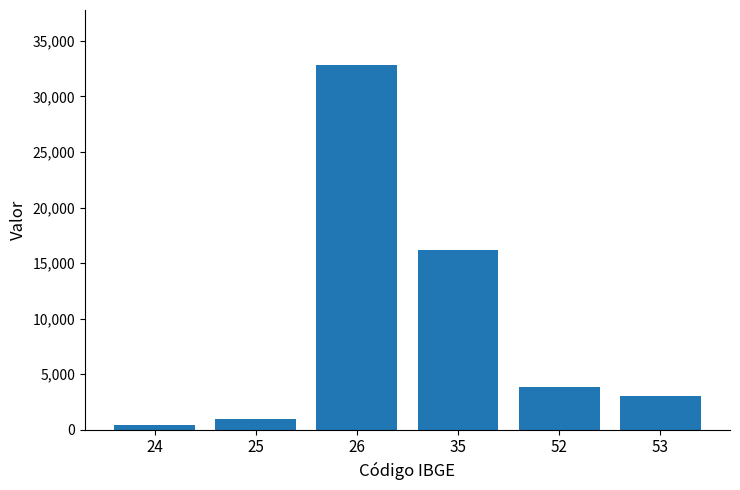

What is the minimum value shown in the chart?

380.0